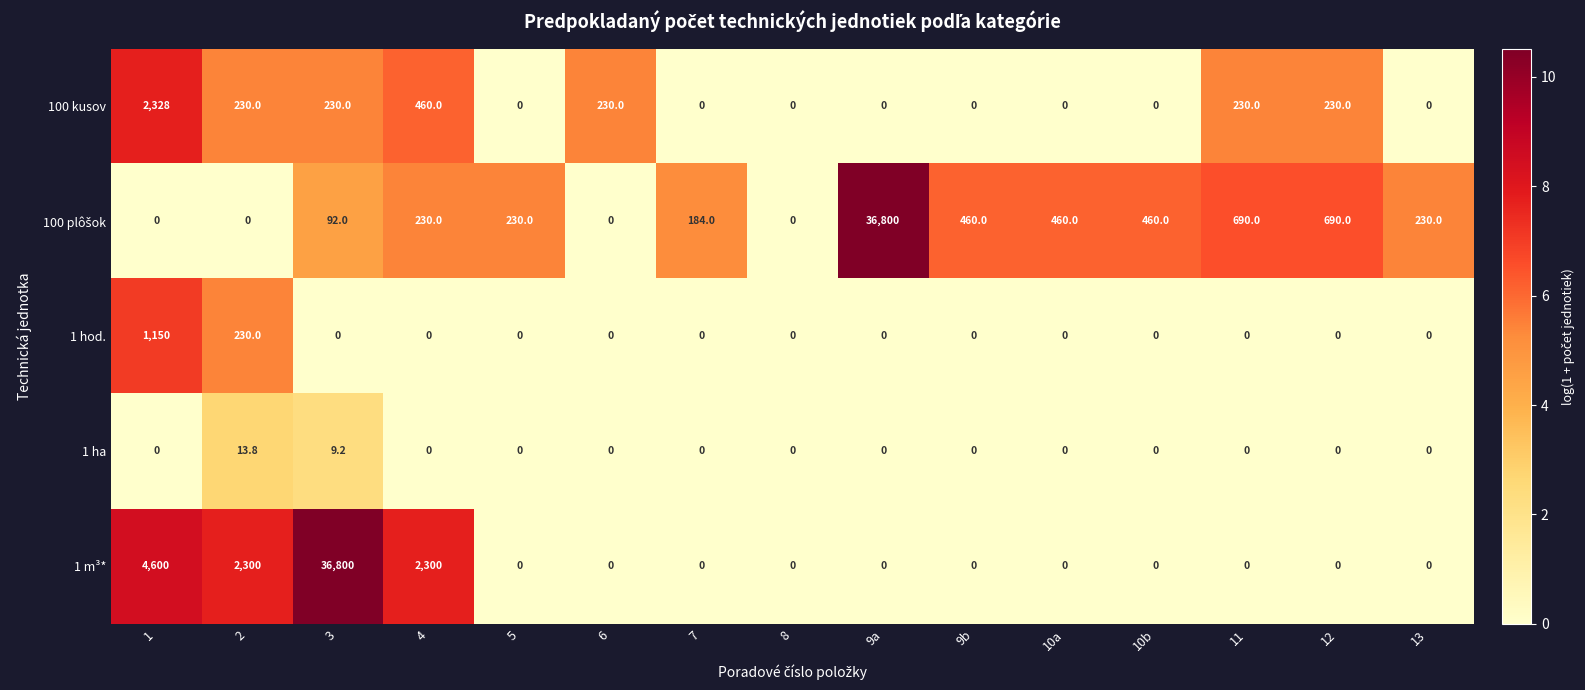

Is it true that 1 hod. equals 0.0 at 4?

True